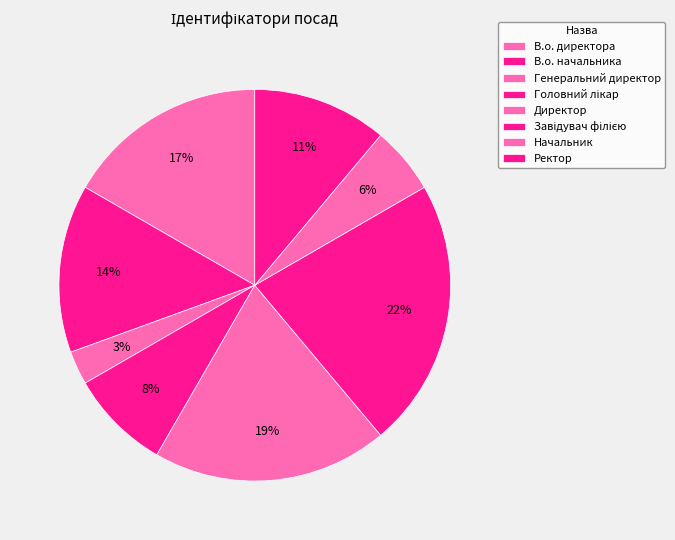

Is it true that В.о. директора is 17% of the pie?

True